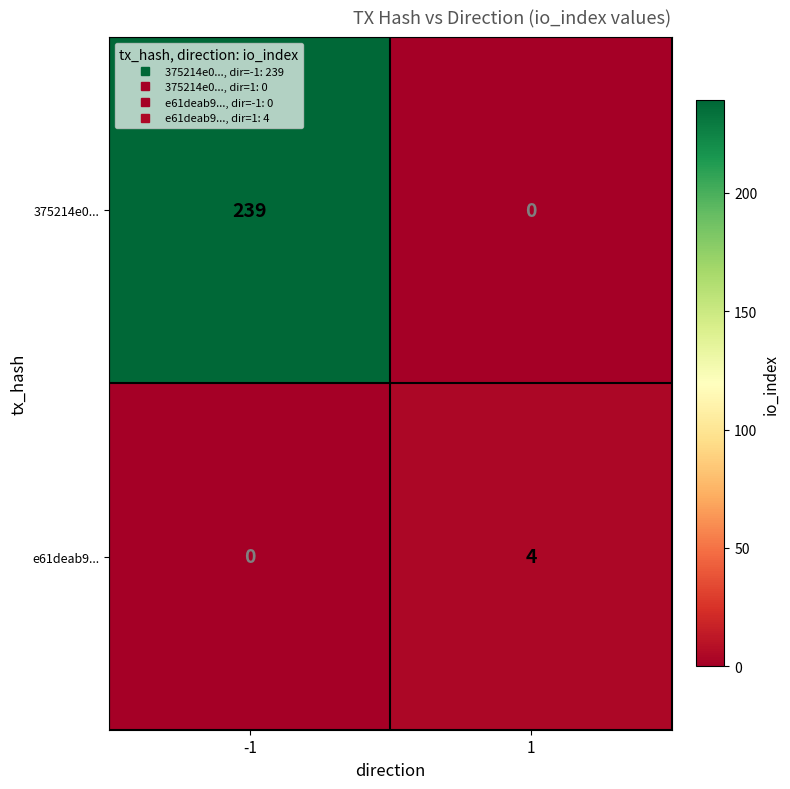

Reading left to right, what are all the values shown in this chart?

375214e0...: 239	0
e61deab9...: 0	4